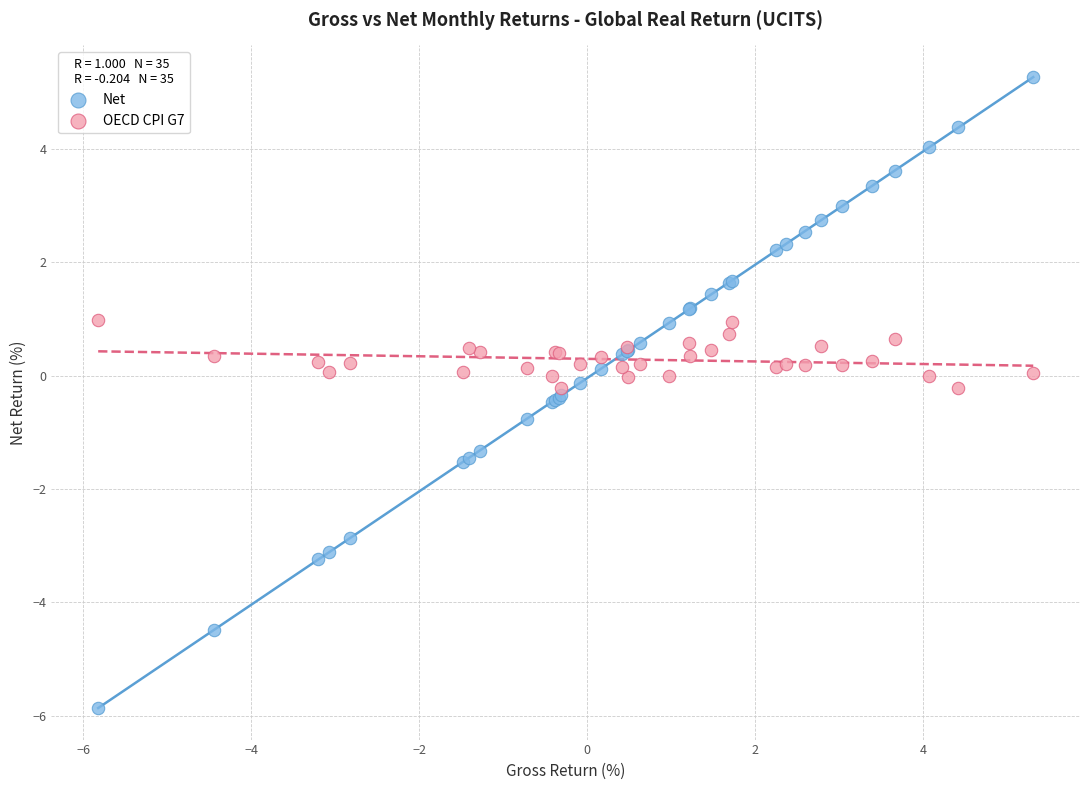

Which series reaches the minimum Y coordinate?

Net